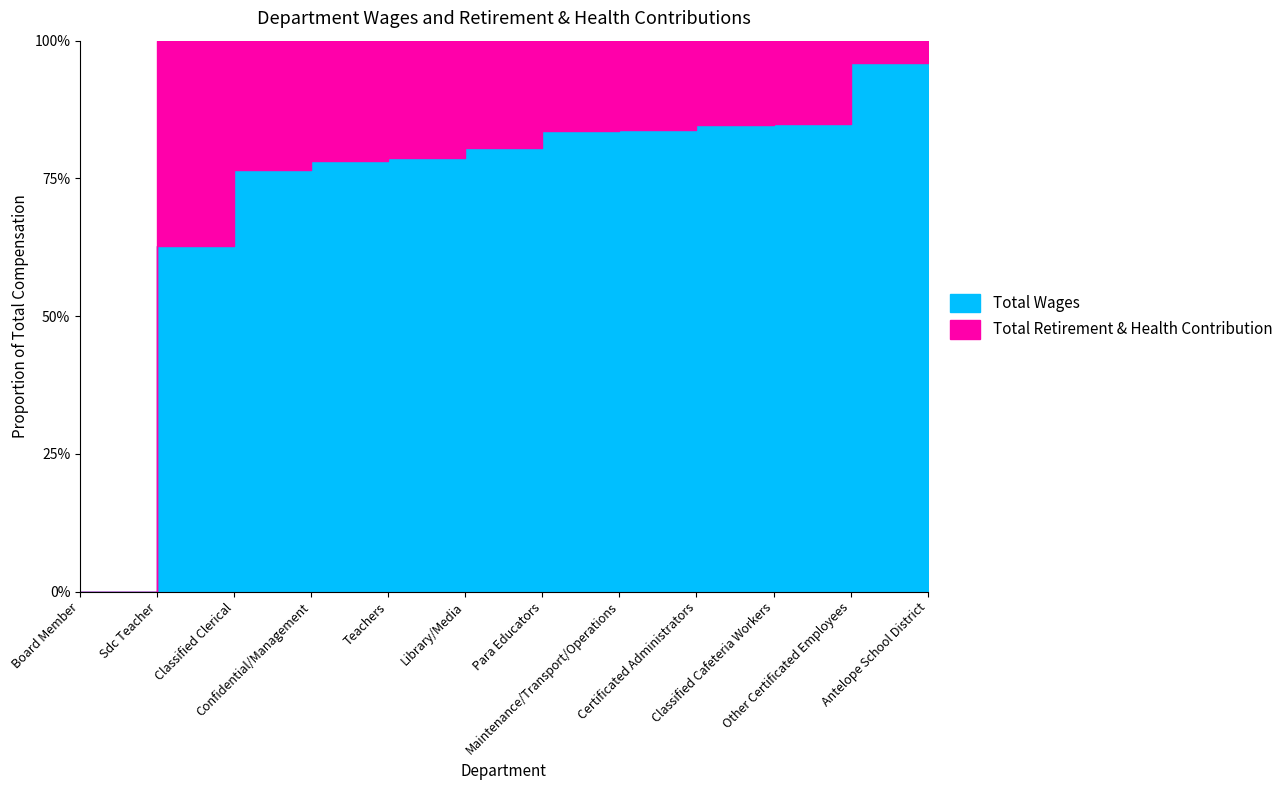

At which category is the sum across all series the highest?

Teachers